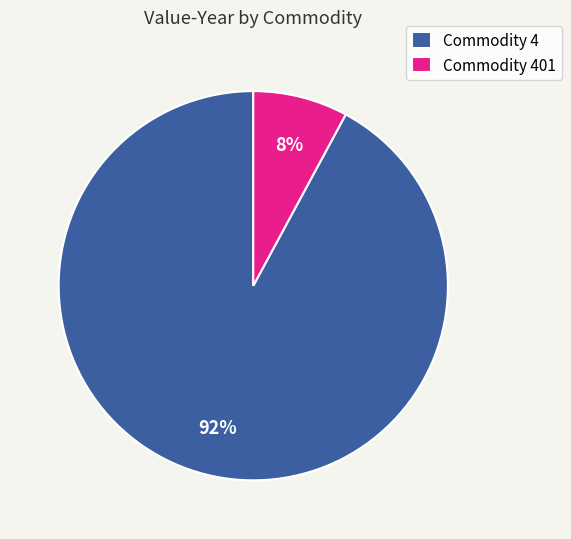

The Commodity 4 slice represents 99% of the pie. True or false?

False